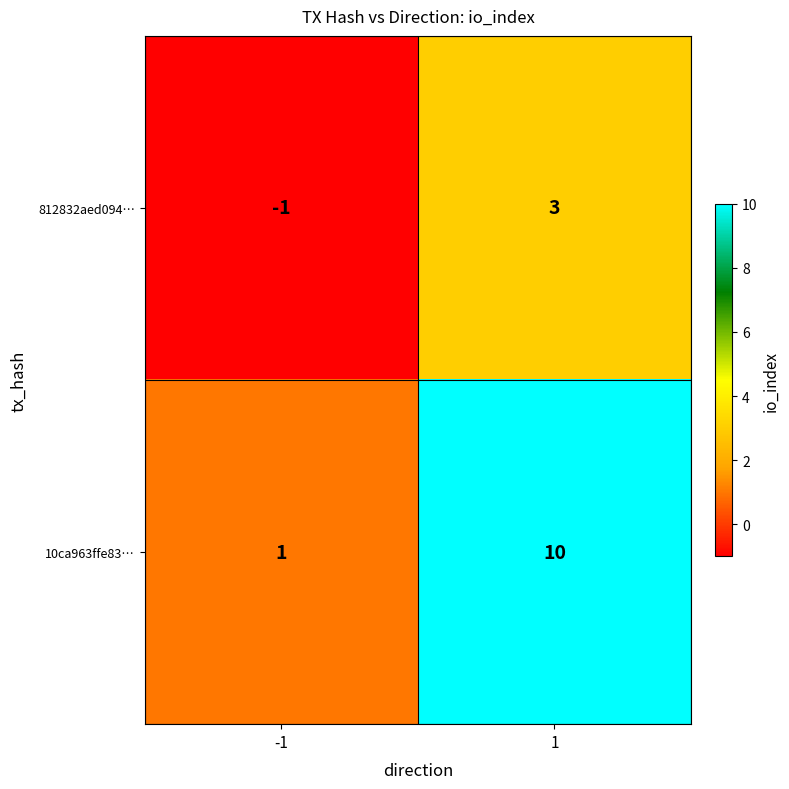

Rank the series at -1 from lowest to highest value.

812832aed094…, 10ca963ffe83…